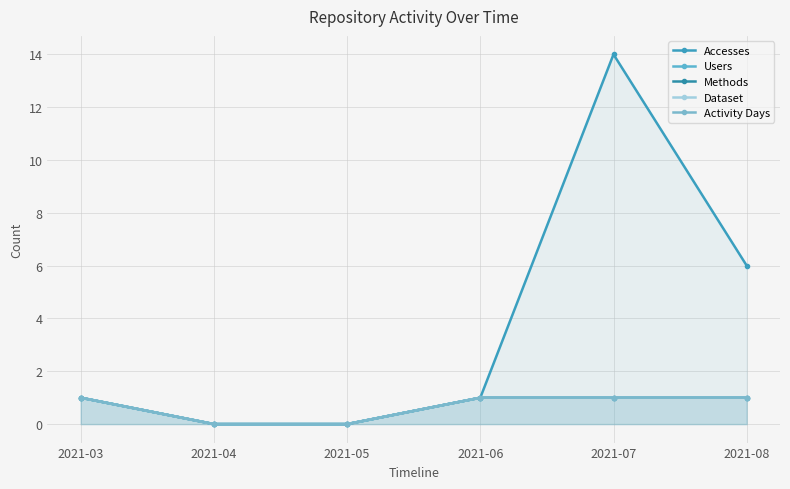

What is the sum of all Activity Days values?

4